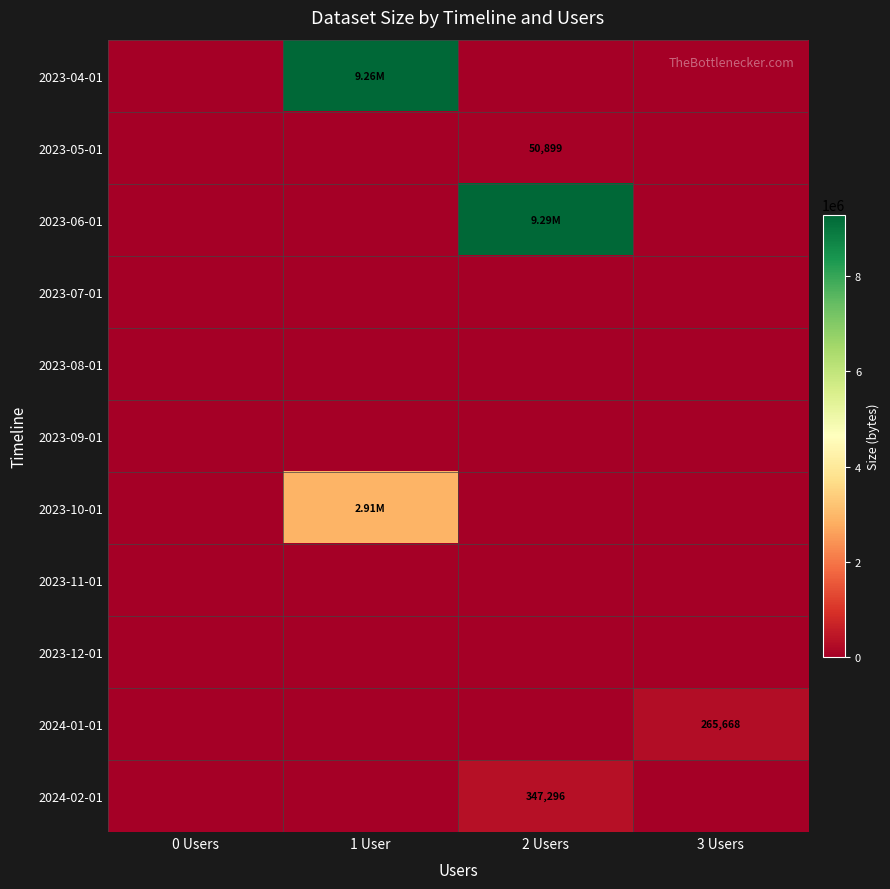

At 3 Users, list the series in order from largest to smallest.

2024-01-01, 2023-04-01, 2023-05-01, 2023-06-01, 2023-07-01, 2023-08-01, 2023-09-01, 2023-10-01, 2023-11-01, 2023-12-01, 2024-02-01